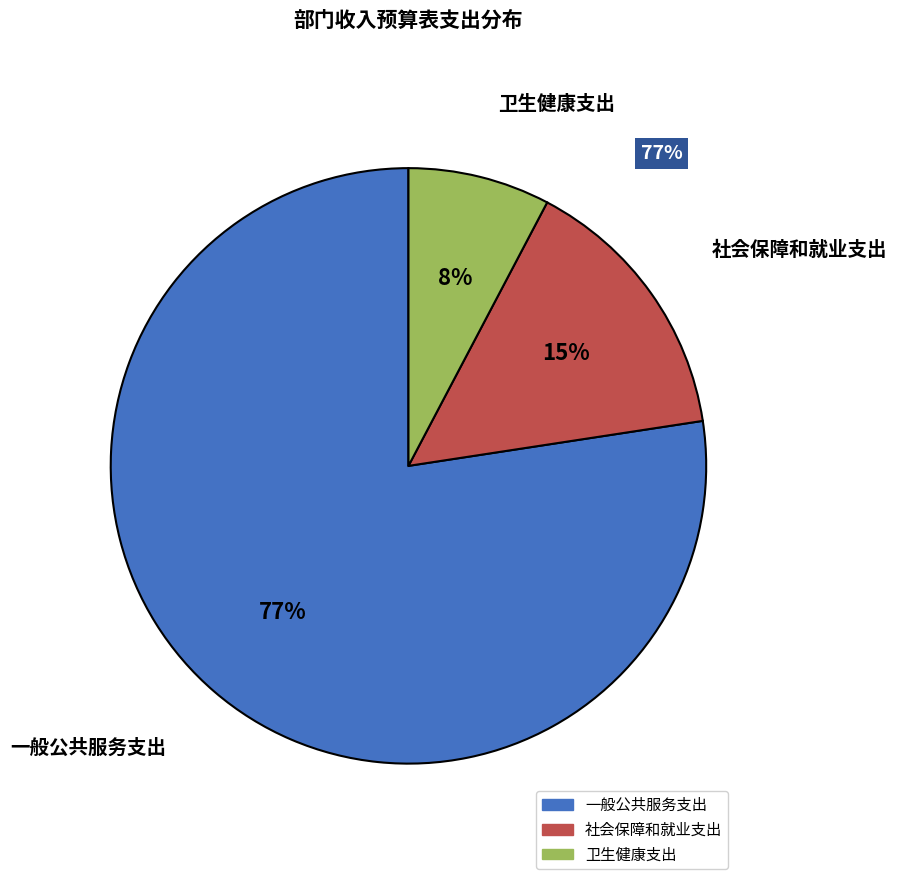

How many segments does this pie chart have?

3